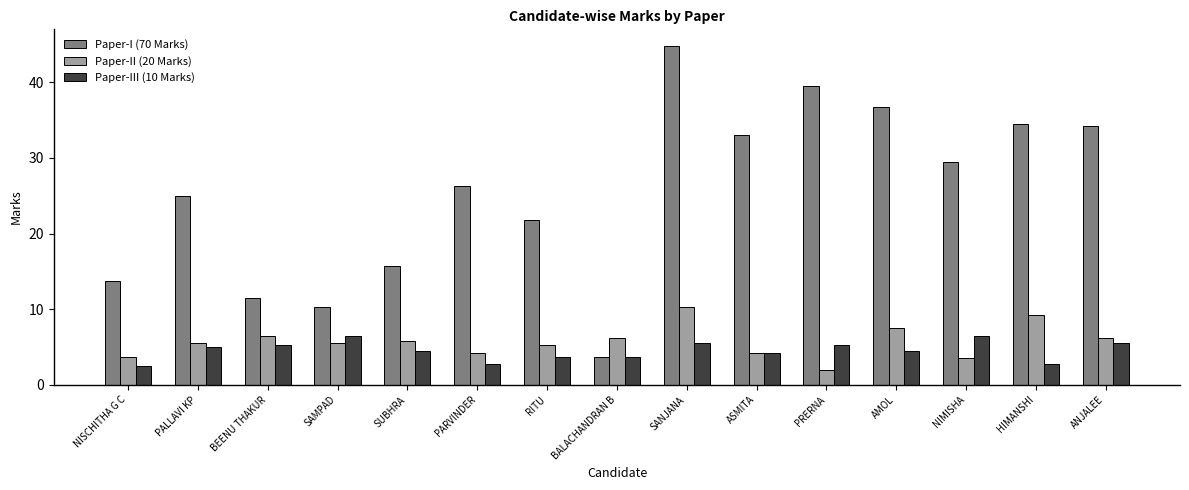

What is the sum of the Paper-I (70 Marks) values at SANJANA and ANJALEE?

79.0